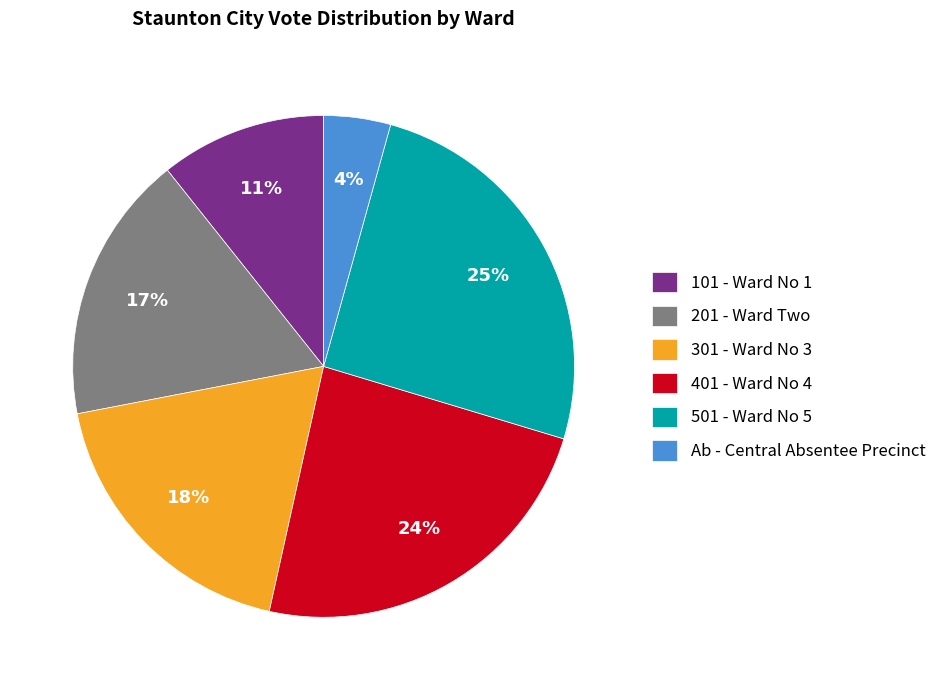

True or false: 201 - Ward Two accounts for 27% of the total.

False